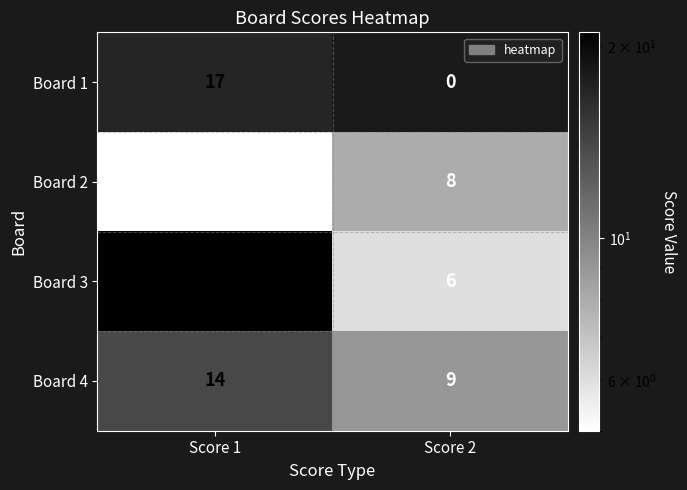

Reading right to left, extract all data points from this chart.

Board 1: 0	17
Board 2: 8	5
Board 3: 6	21
Board 4: 9	14